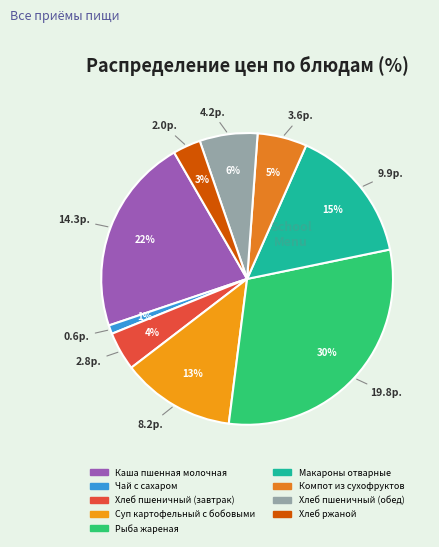

Does any single category account for the majority?

No